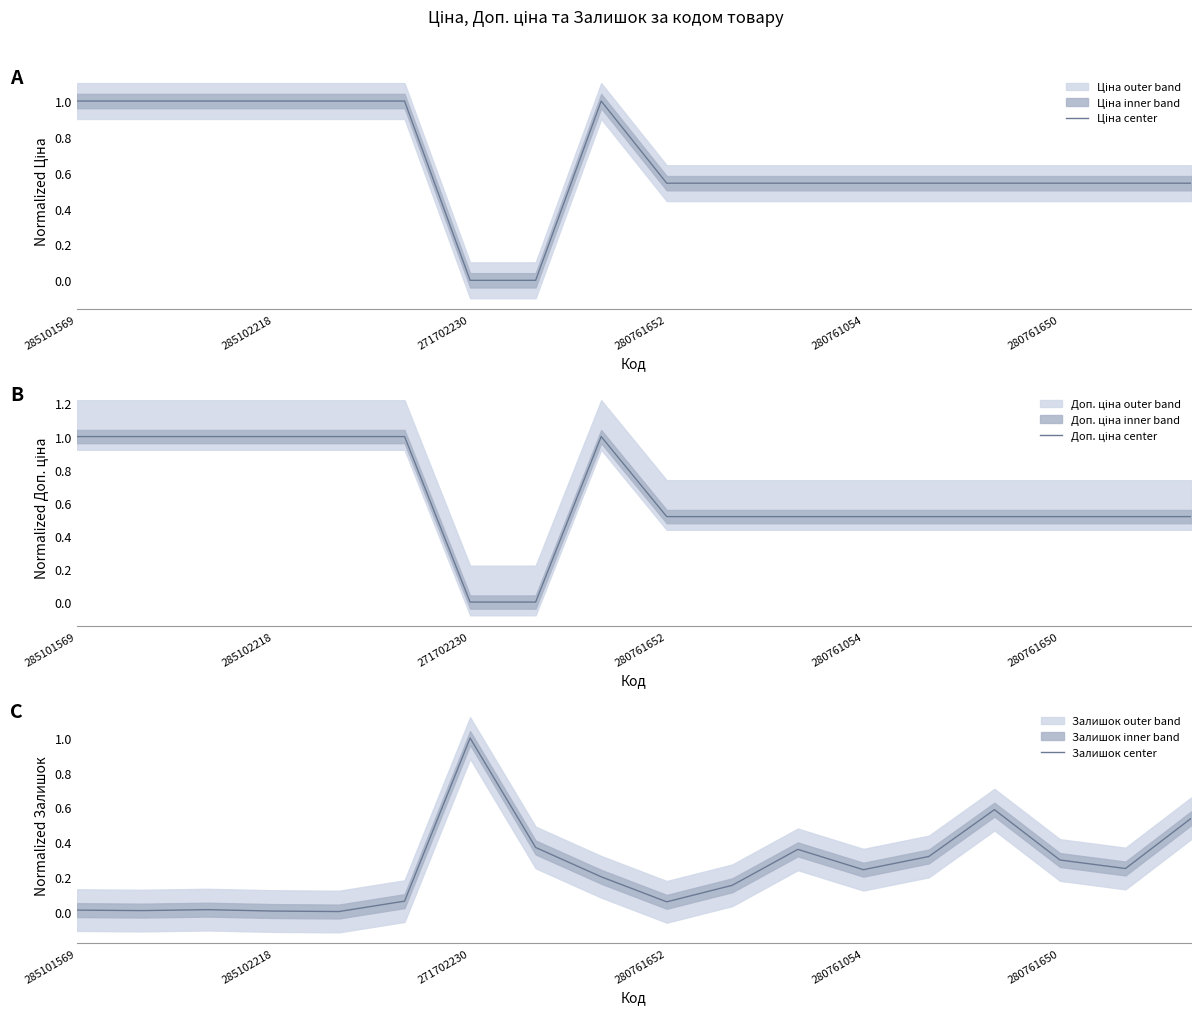

Is this an area chart (filled region under the line)?

No